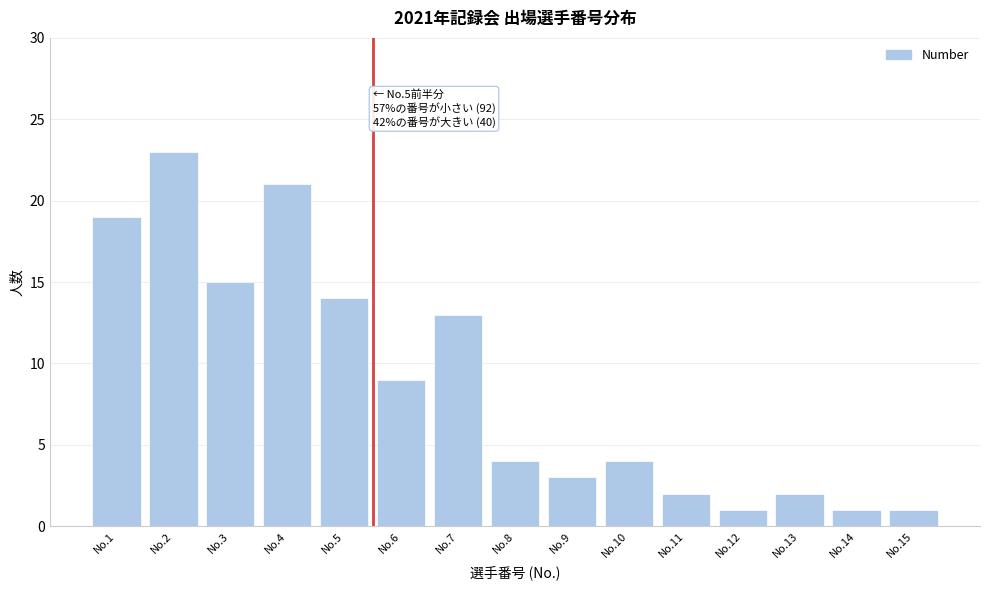

Reading right to left, list all the values displayed in this chart.

No.15=1	No.14=1	No.13=2	No.12=1	No.11=2	No.10=4	No.9=3	No.8=4	No.7=13	No.6=9	No.5=14	No.4=21	No.3=15	No.2=23	No.1=19